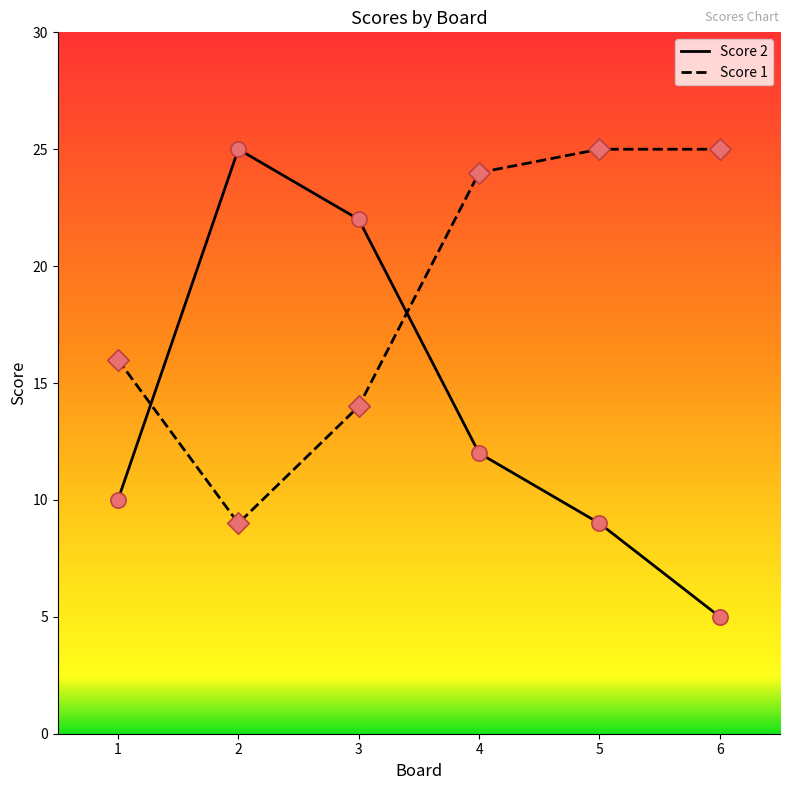

What is the total value across all series at 1?

26